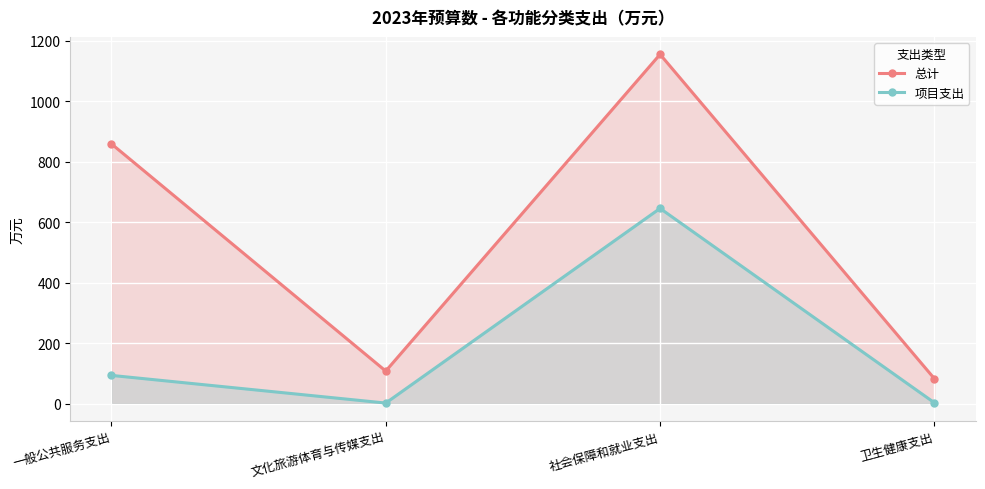

True or false: 项目支出 and 总计 cross at least once.

False